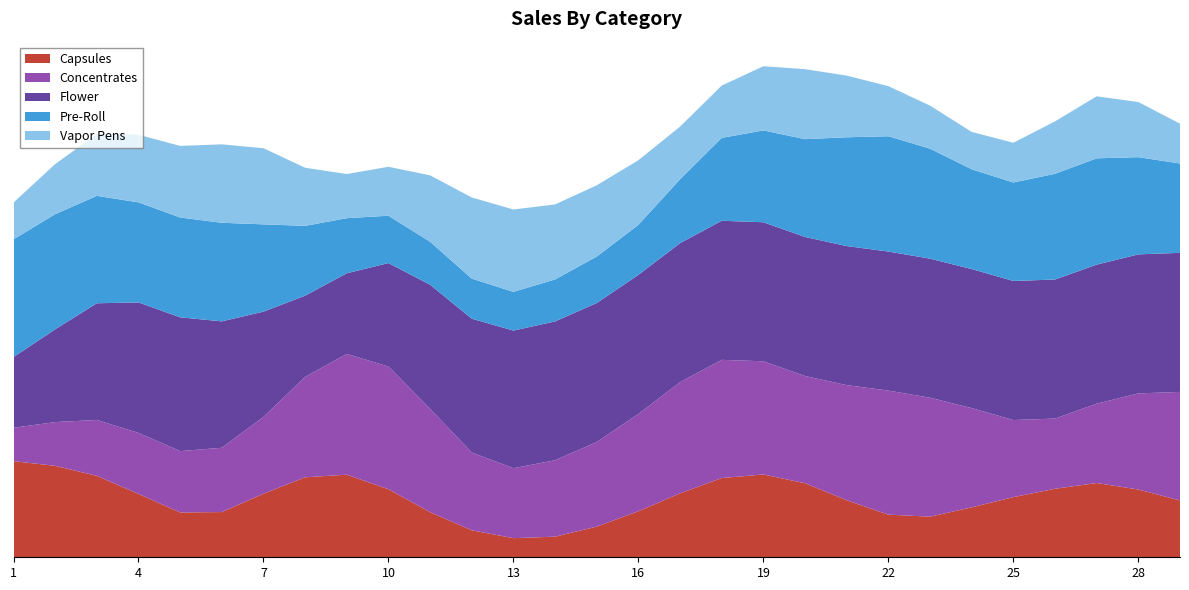

What are all the series names shown in the legend?

Capsules, Concentrates, Flower, Pre-Roll, Vapor Pens